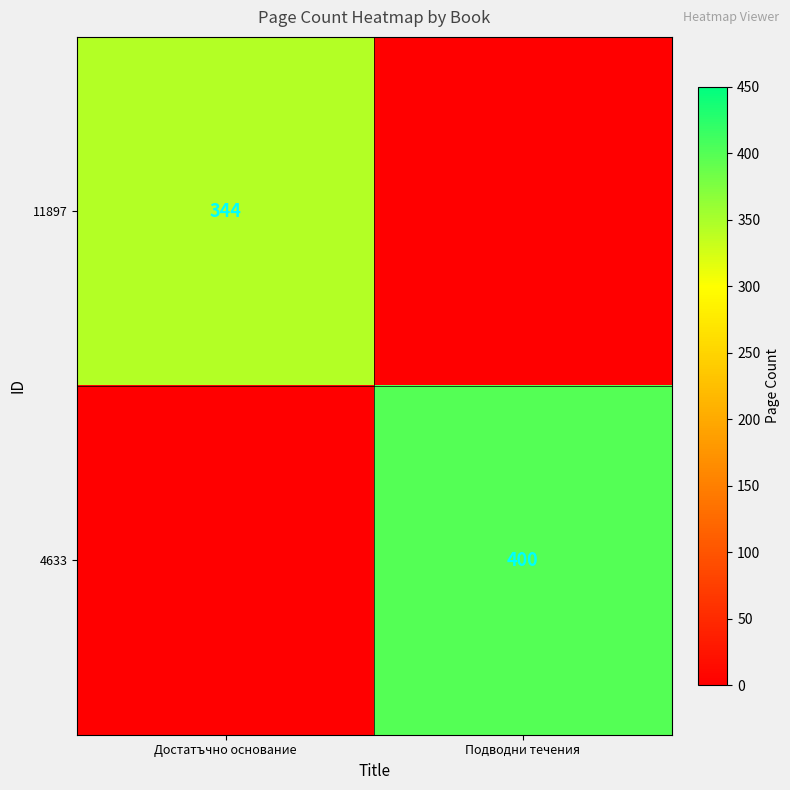

Is it true that 4633 equals 400 at Подводни течения?

True